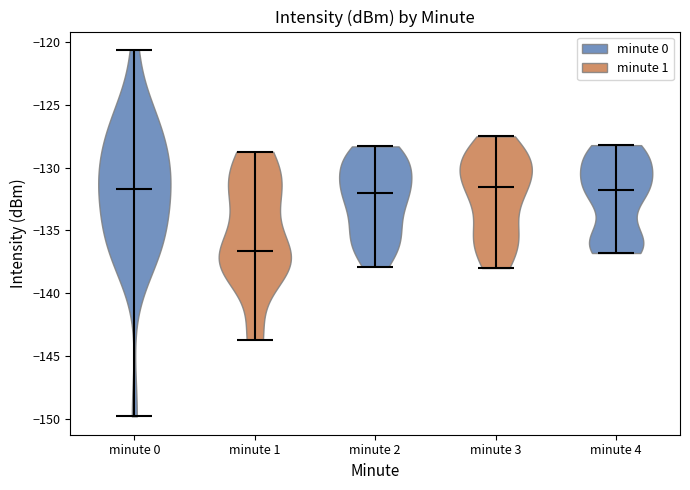

Where does the median line of the violin for minute 3 sit on the y-axis? The values are not printed on the chart, so give them approximately, as read against the axis.

-131.5